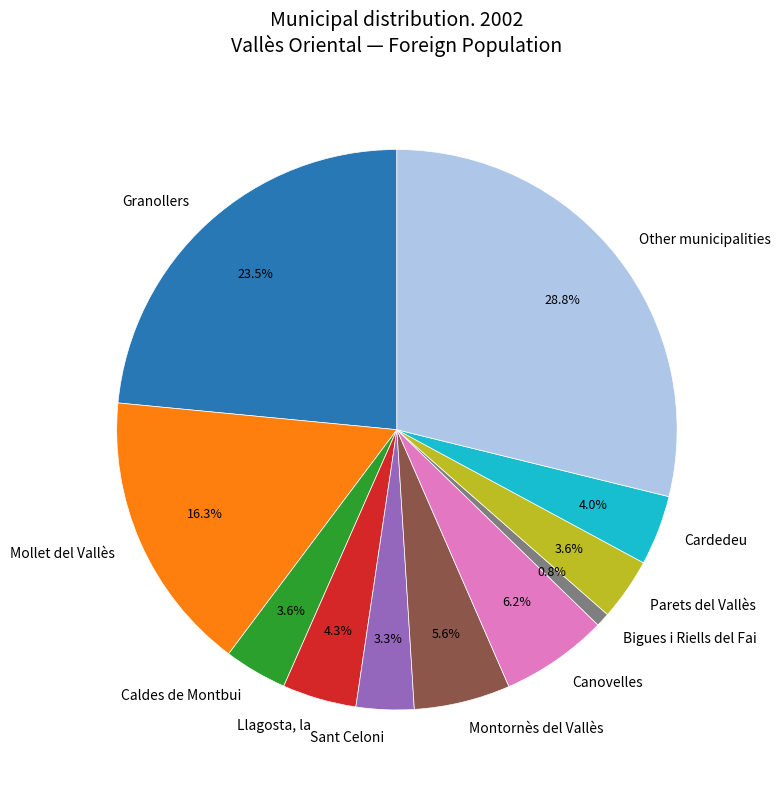

Which has a higher value, Canovelles or Mollet del Vallès?

Mollet del Vallès